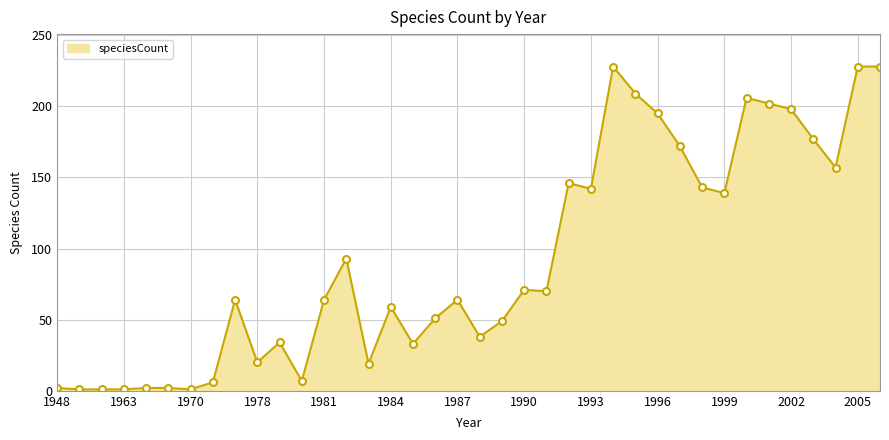

What is the maximum value shown in the chart?

228